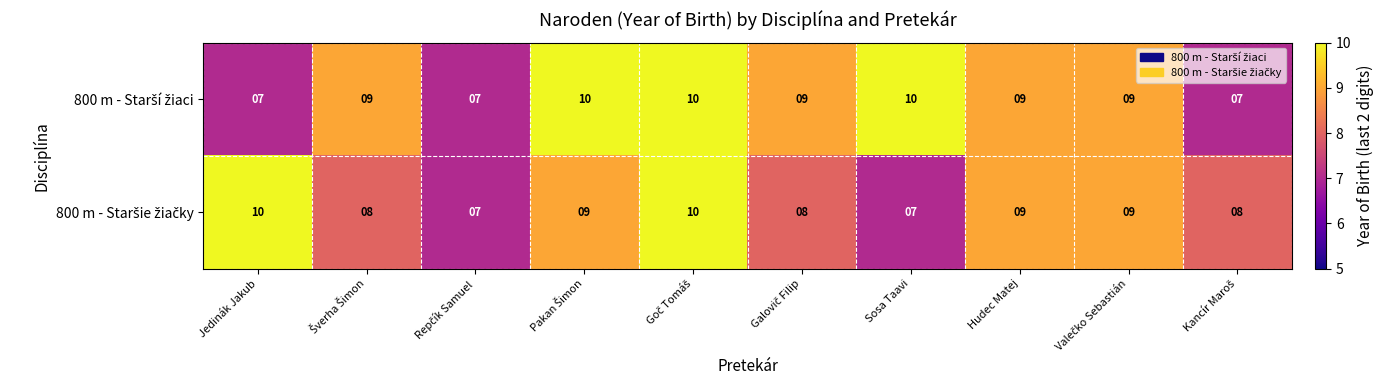

What is the maximum value shown in the chart?

10